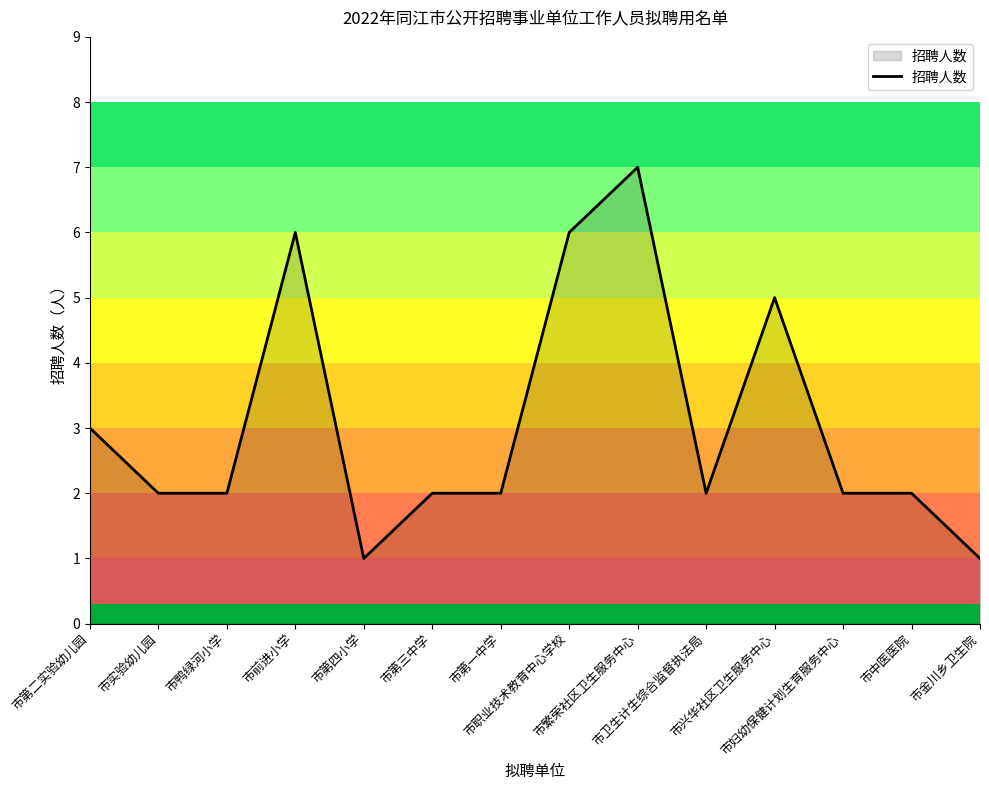

True or false: the data has more than 0 interior local peaks.

True